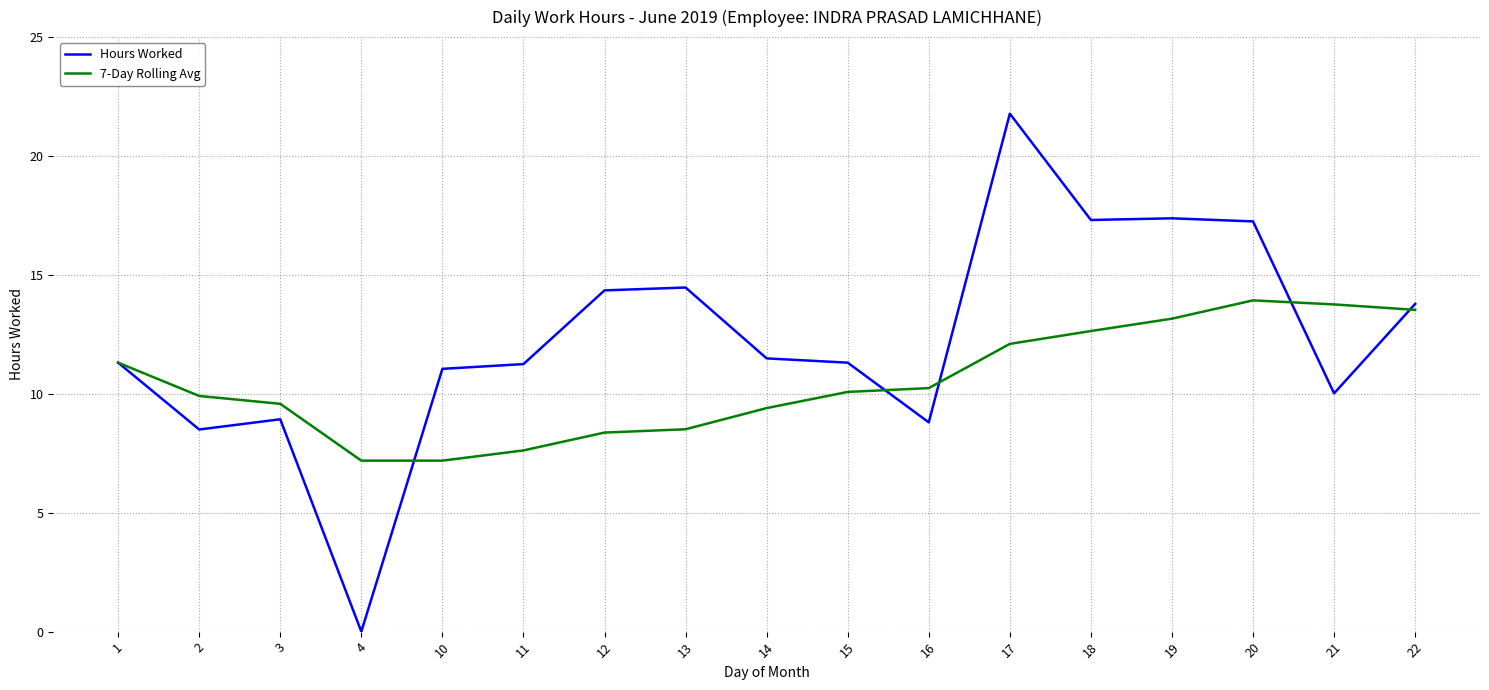

What is the highest value of the 7-Day Rolling Avg series?

13.9